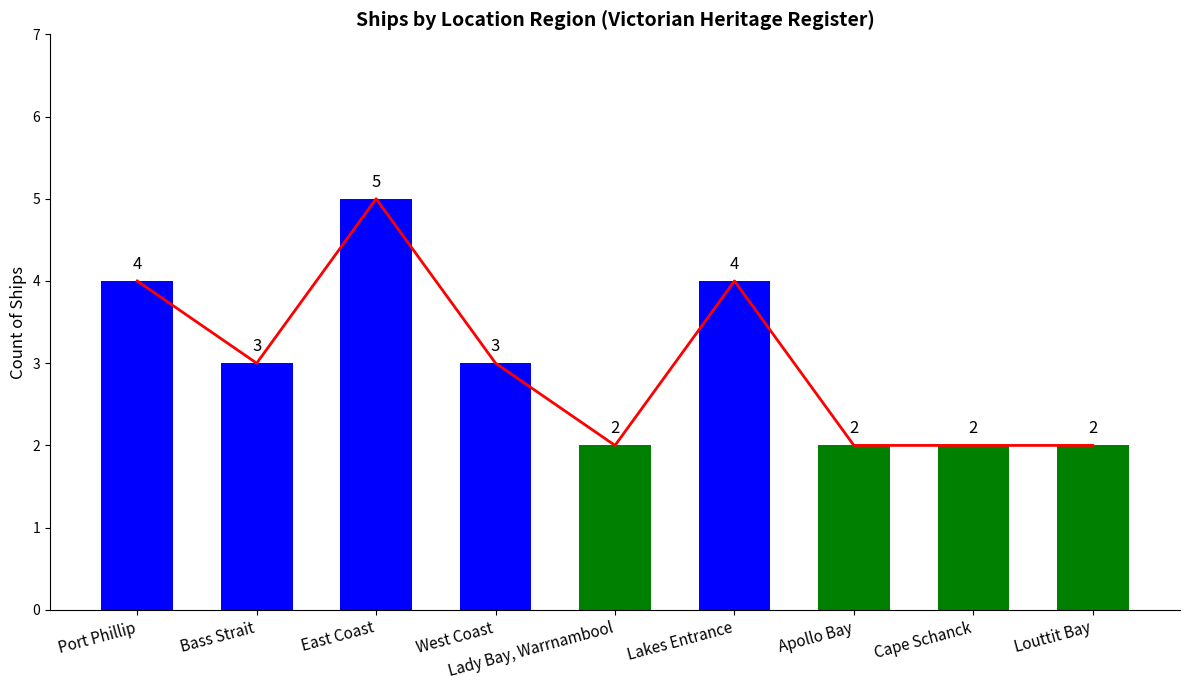

Where is the data nearest to the value 3?

Bass Strait